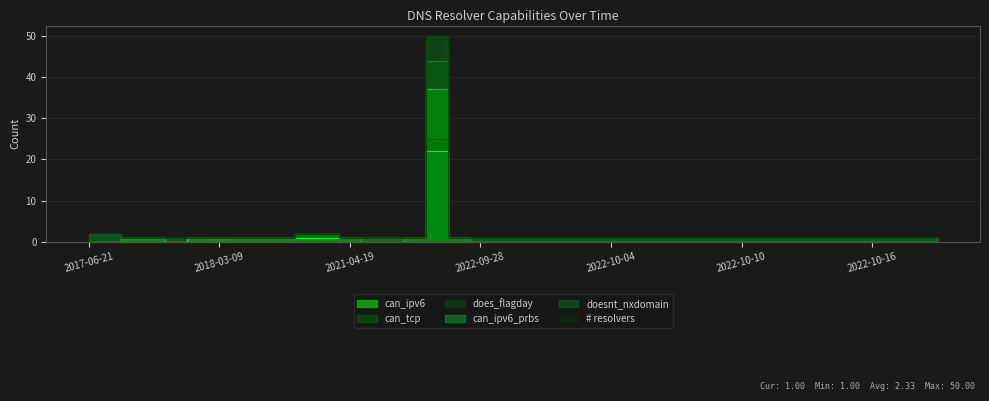

The # resolvers series shows 2 at 2021-04-15. True or false?

True